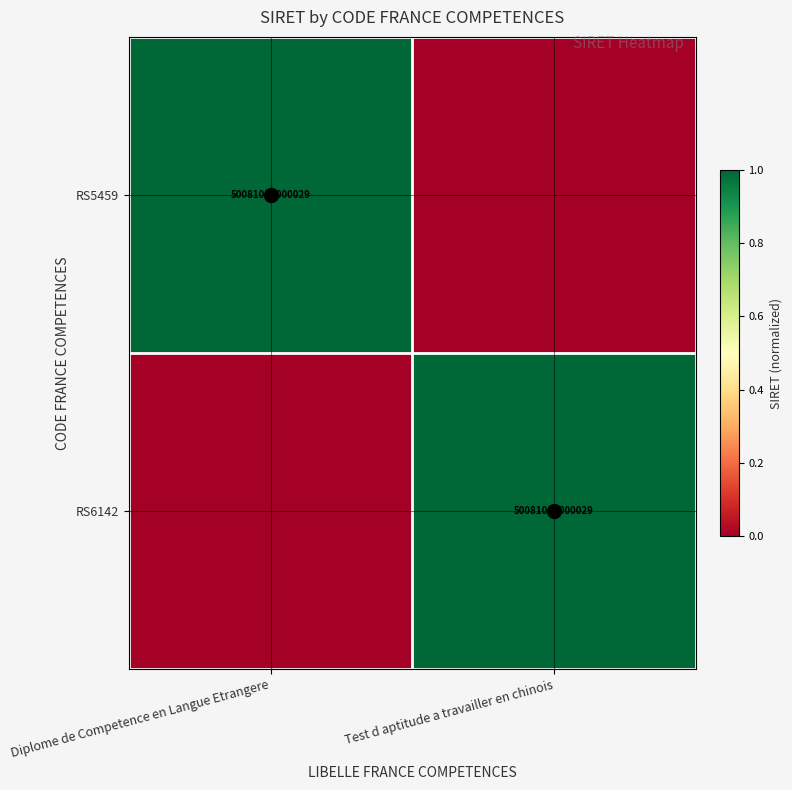

What is the difference between the RS5459 values at Test d aptitude a travailler en chinois and Diplome de Competence en Langue Etrangere?

1